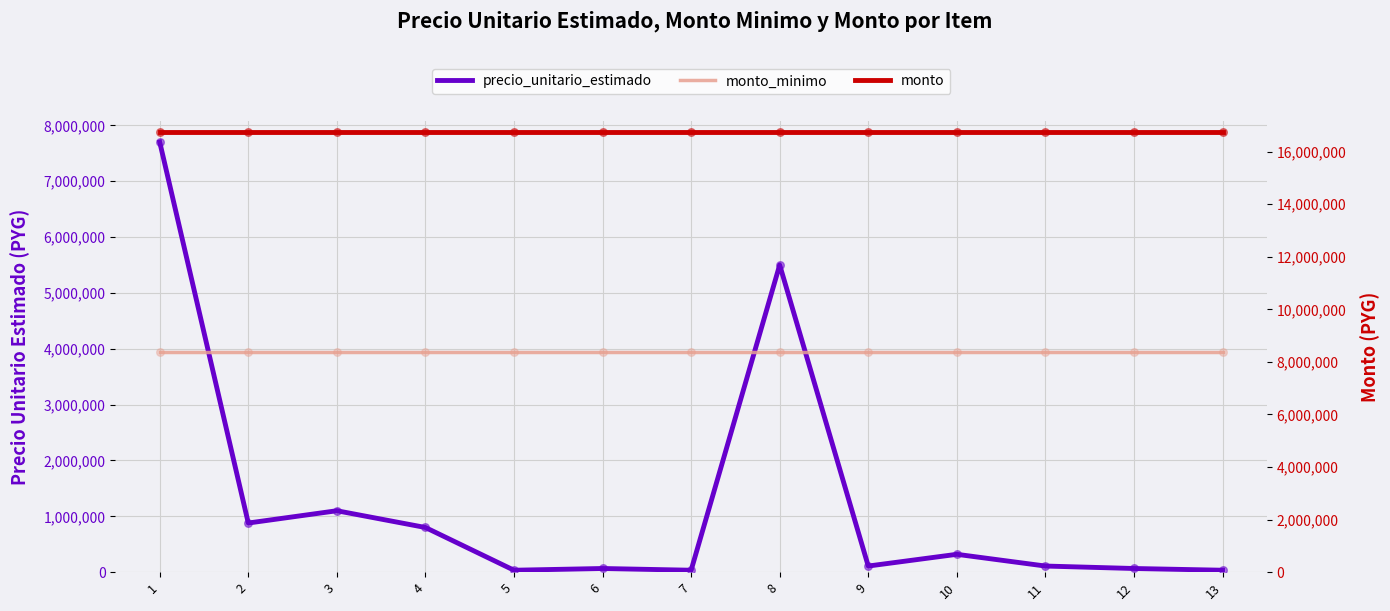

At how many categories does at least one series exceed 13160632?

13